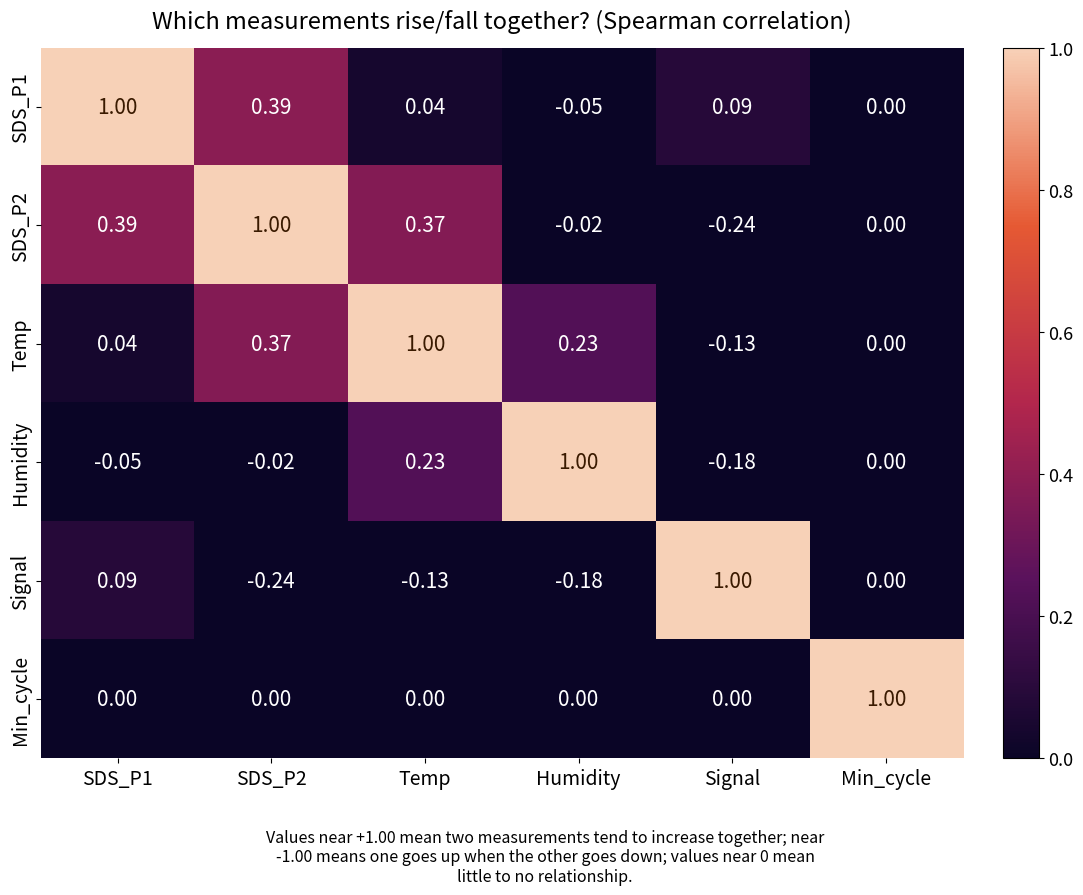

At which label is Humidity closest to 0?

Min_cycle